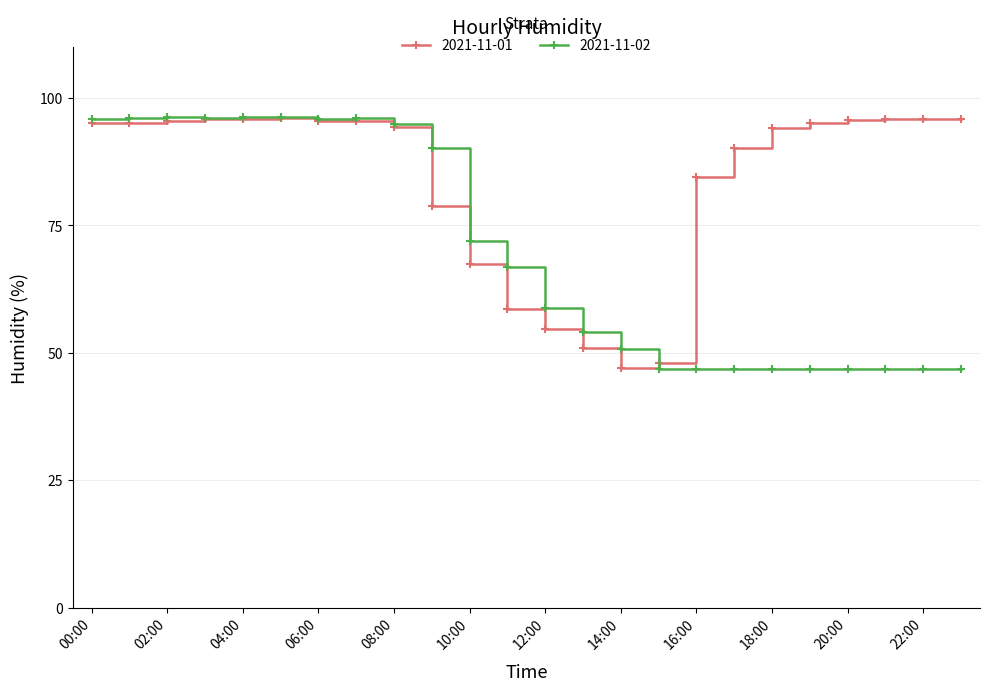

What is the maximum value shown in the chart?

96.3